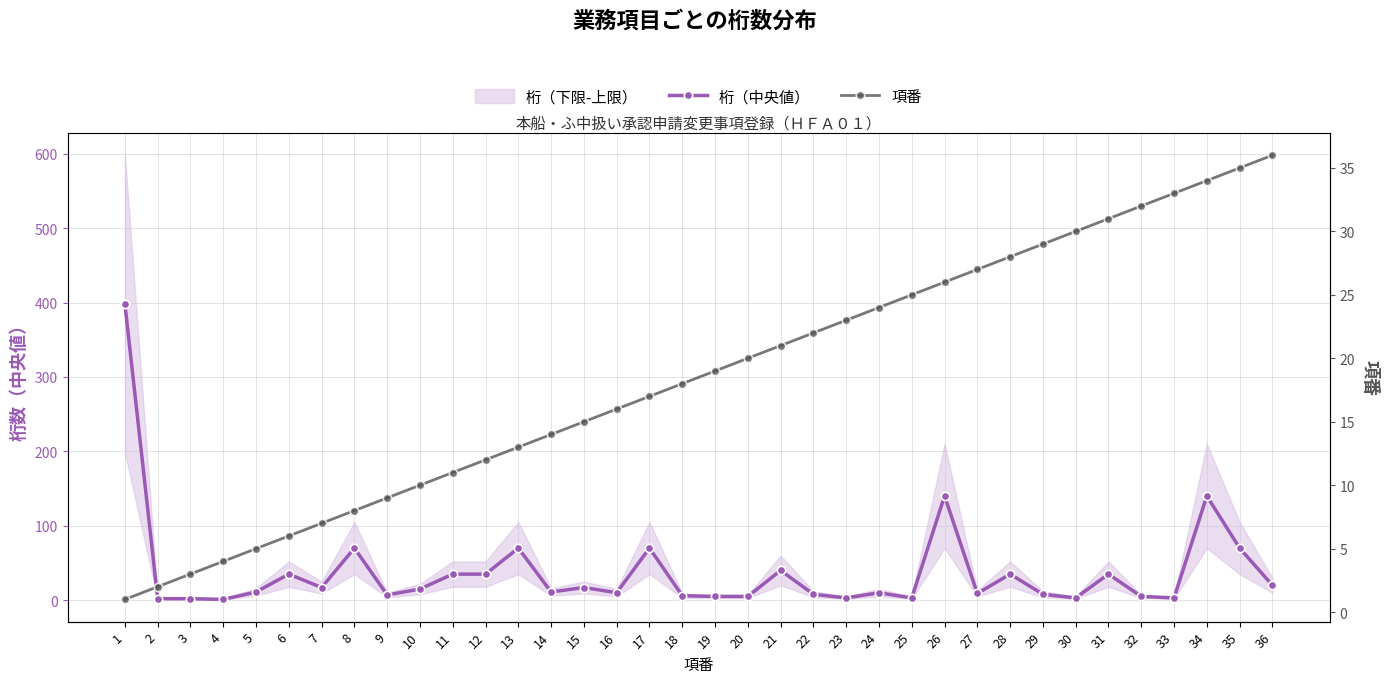

How many interior local valleys does the 桁（中央値） series have?

10